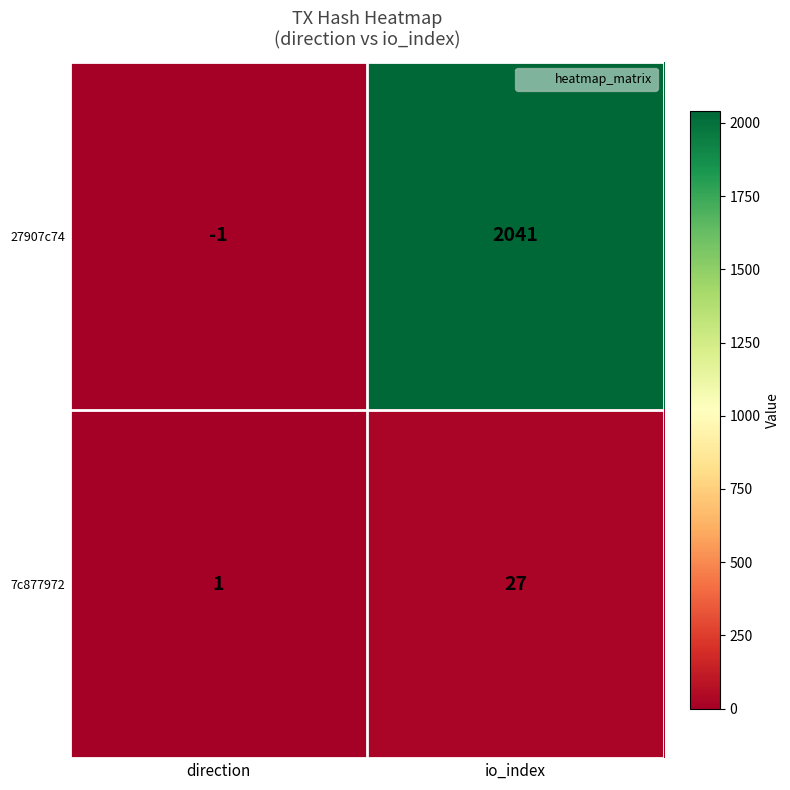

Between direction and io_index, which series saw the biggest shift?

27907c74